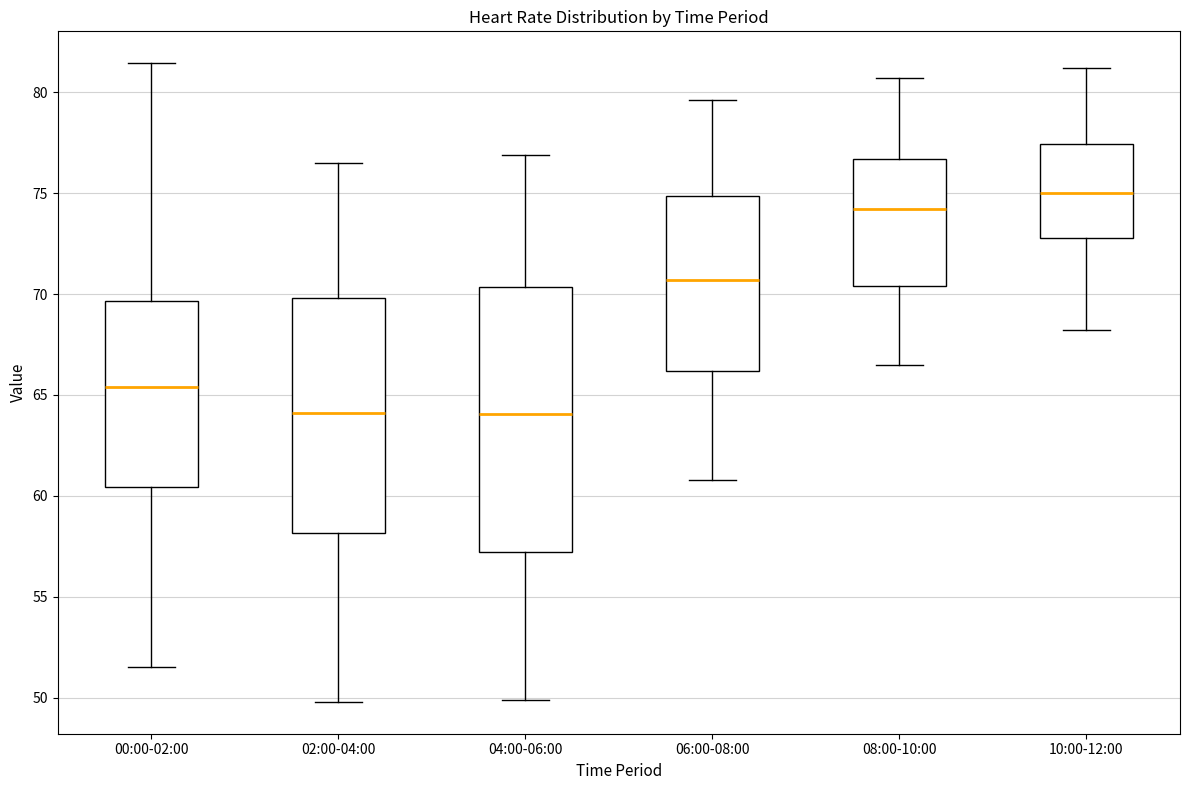

Where does the upper whisker of the box for 10:00-12:00 end on the y-axis? The values are not printed on the chart, so give them approximately, as read against the axis.

81.0